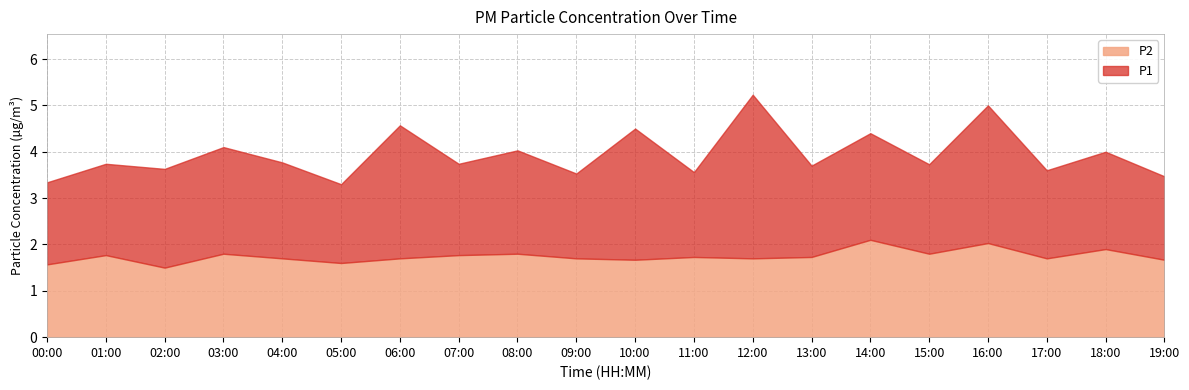

How many lines are shown in the chart?

2